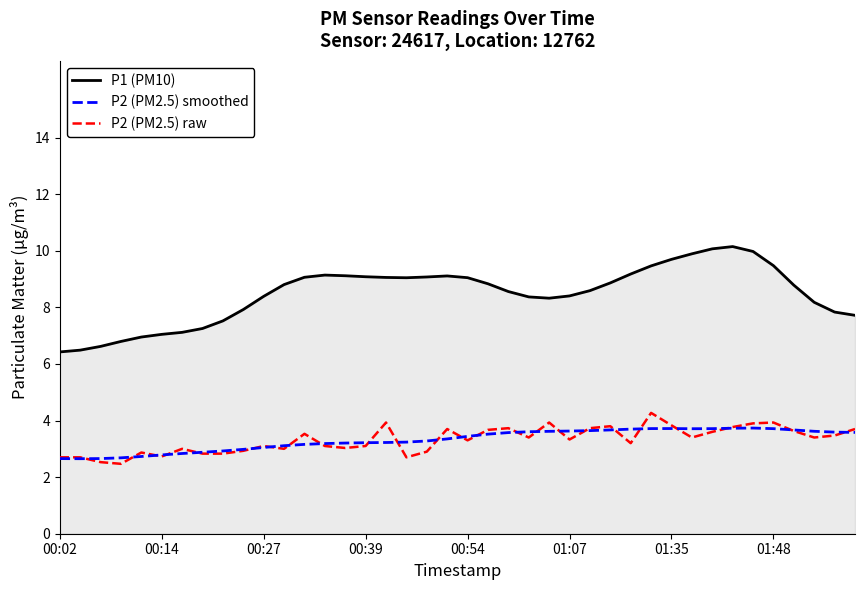

How many categories are shown in the chart?

40